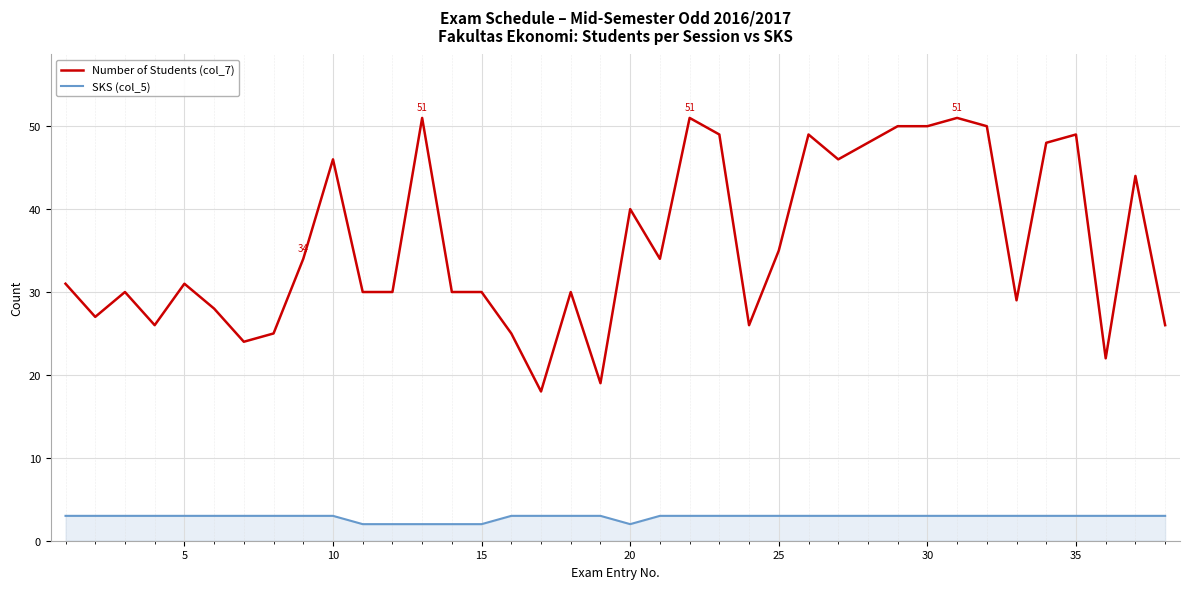

What is the minimum value for SKS (col_5)?

2